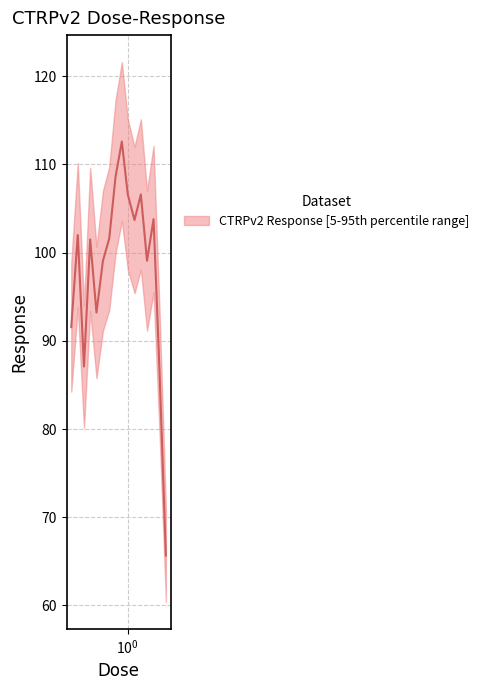

How many points are higher than both their immediate neighbors (excluding endpoints)?

5